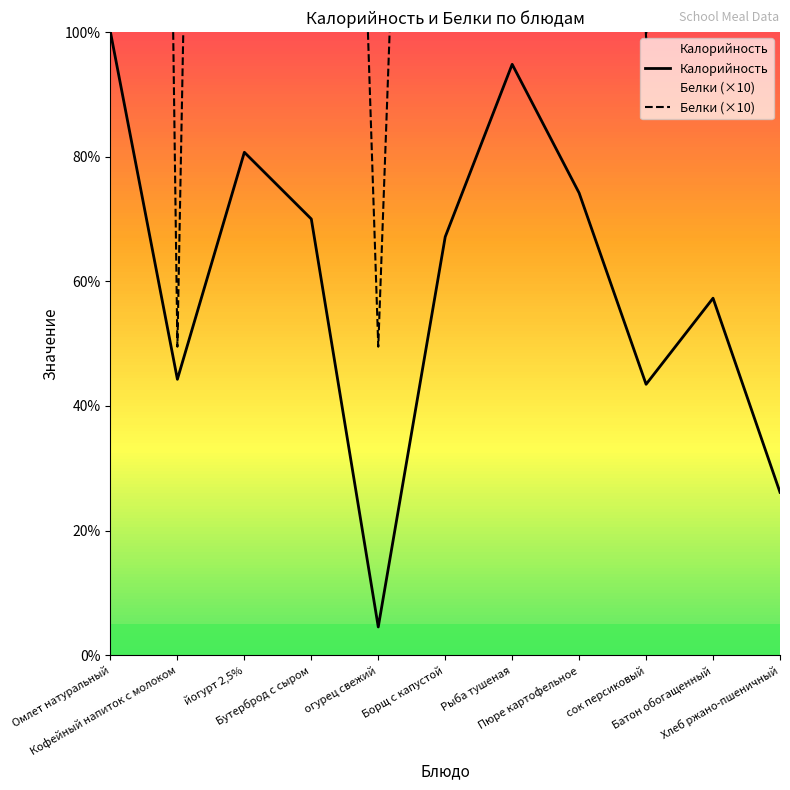

Is it true that Калорийность equals 4.5 at огурец свежий?

True